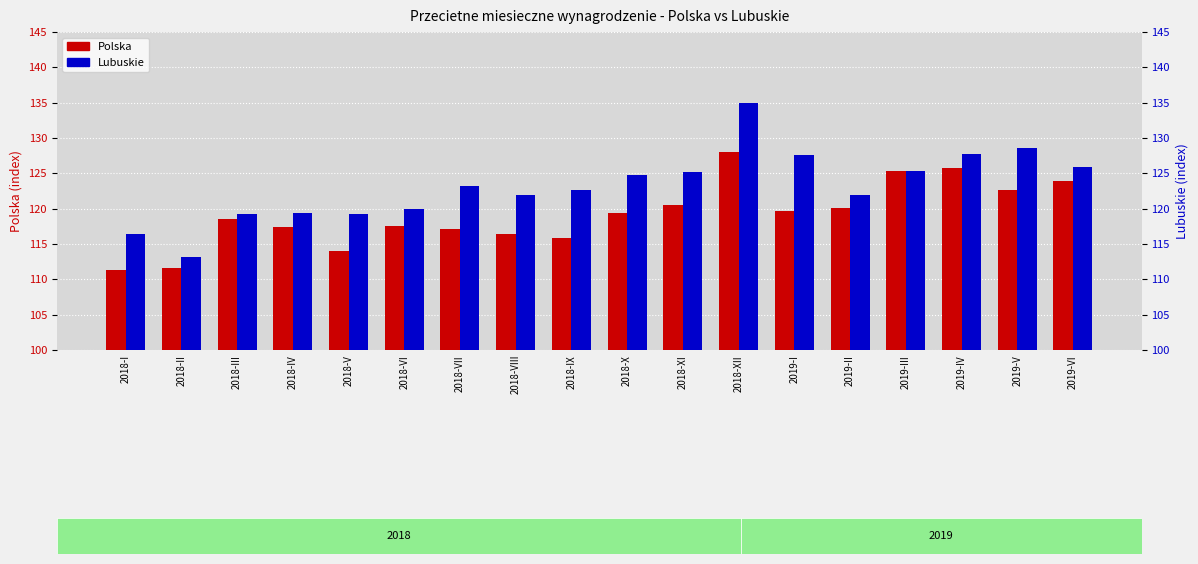

At which label does Polska first exceed 119?

2018-X